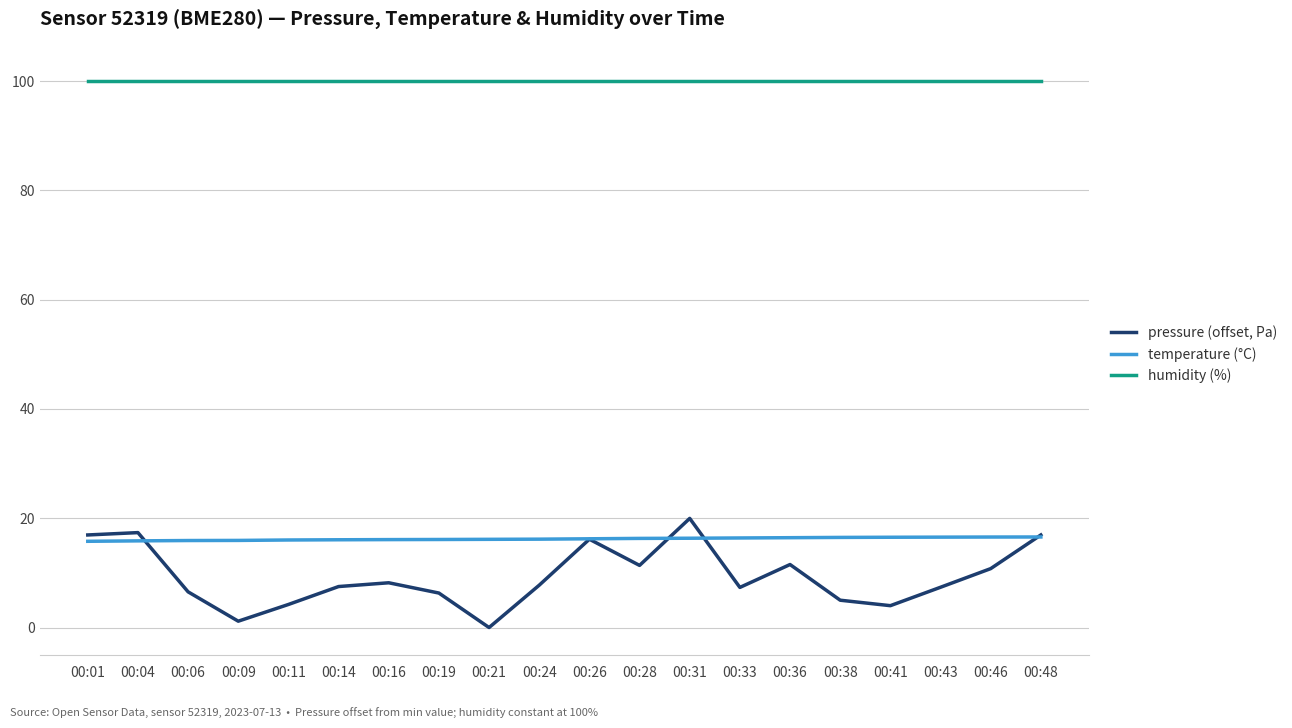

What is the average value of the temperature (°C) series?

16.2